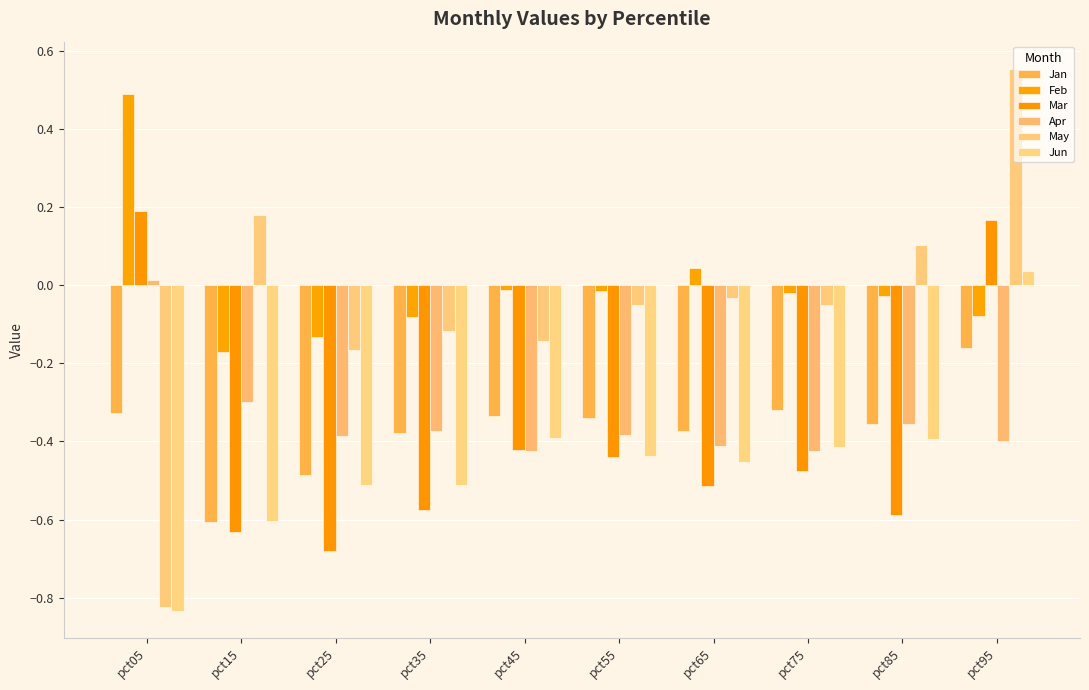

Reading left to right, extract all data points from this chart.

Jan: pct05=-0.3	pct15=-0.6	pct25=-0.5	pct35=-0.4	pct45=-0.3	pct55=-0.3	pct65=-0.4	pct75=-0.3	pct85=-0.4	pct95=-0.2
Feb: pct05=0.5	pct15=-0.2	pct25=-0.1	pct35=-0.1	pct45=-0.0	pct55=-0.0	pct65=0.0	pct75=-0.0	pct85=-0.0	pct95=-0.1
Mar: pct05=0.2	pct15=-0.6	pct25=-0.7	pct35=-0.6	pct45=-0.4	pct55=-0.4	pct65=-0.5	pct75=-0.5	pct85=-0.6	pct95=0.2
Apr: pct05=0.0	pct15=-0.3	pct25=-0.4	pct35=-0.4	pct45=-0.4	pct55=-0.4	pct65=-0.4	pct75=-0.4	pct85=-0.4	pct95=-0.4
May: pct05=-0.8	pct15=0.2	pct25=-0.2	pct35=-0.1	pct45=-0.1	pct55=-0.1	pct65=-0.0	pct75=-0.1	pct85=0.1	pct95=0.6
Jun: pct05=-0.8	pct15=-0.6	pct25=-0.5	pct35=-0.5	pct45=-0.4	pct55=-0.4	pct65=-0.5	pct75=-0.4	pct85=-0.4	pct95=0.0